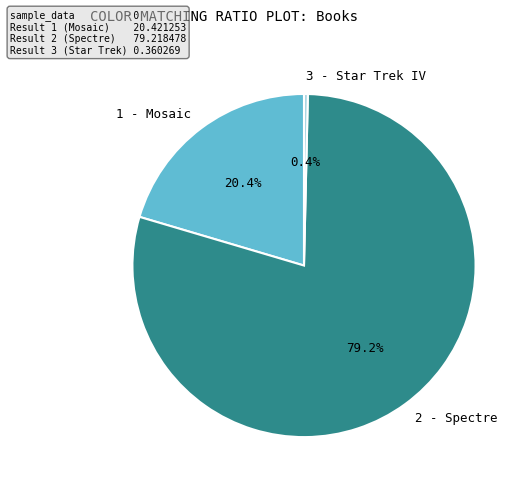

To the nearest percent, what is the difference between the largest and smallest slice percentages?

79%